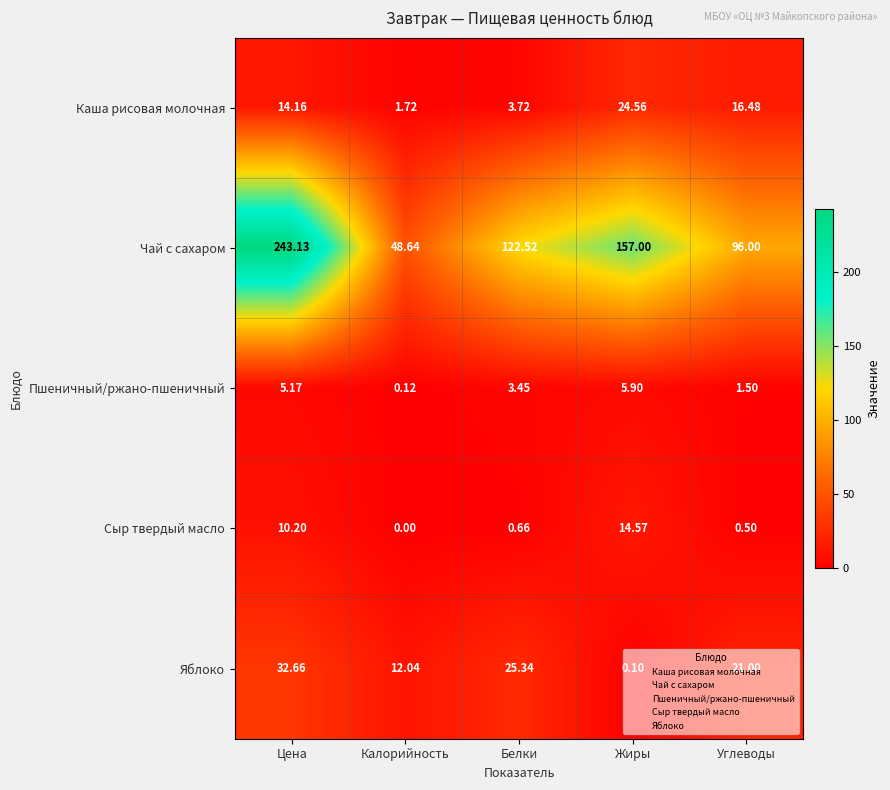

Which series has the largest total across all categories?

Чай с сахаром